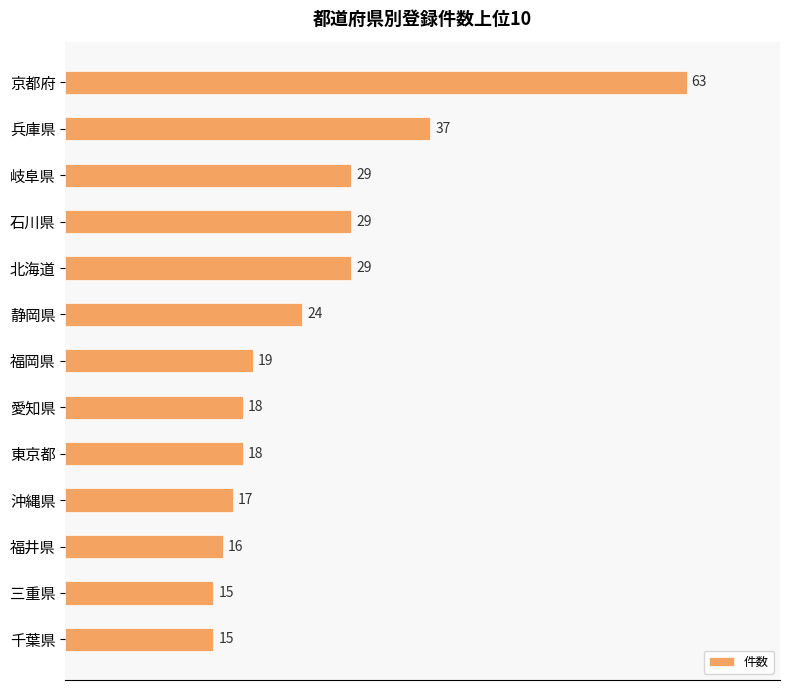

The value at 沖縄県 is 23. True or false?

False